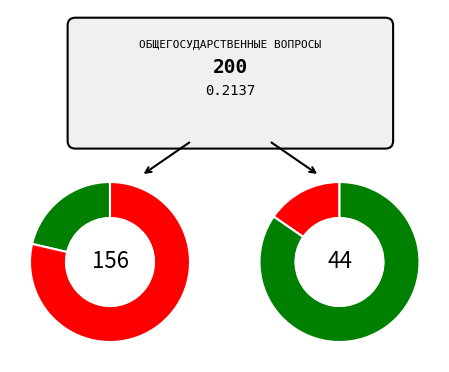

Rank the series by their average value, from highest to lowest.

Неисполненные, Исполнено